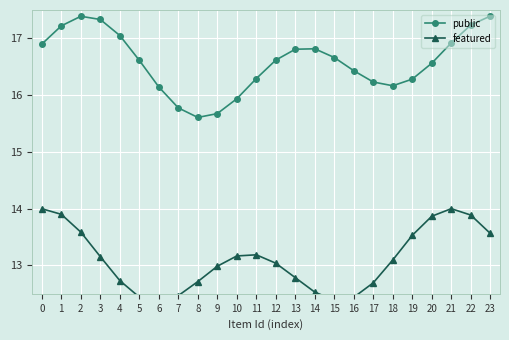

What is the value of the public point at the 6th from the left?

16.6